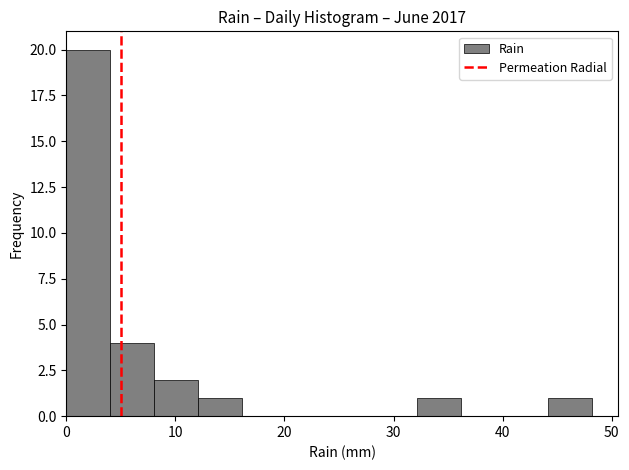

Reading left to right, transcribe this chart: for each bar, give the range it covers on the x-axis and its height. Neither the bar edges nor the heights are printed on the chart, so give them approximately, as read against the axes.

0 to 4: 20
4 to 8: 4
8 to 12: 2
12 to 16: 1
16 to 20: 0
20 to 24: 0
24 to 28: 0
28 to 32: 0
32 to 36: 1
36 to 40: 0
40 to 44: 0
44 to 48: 1